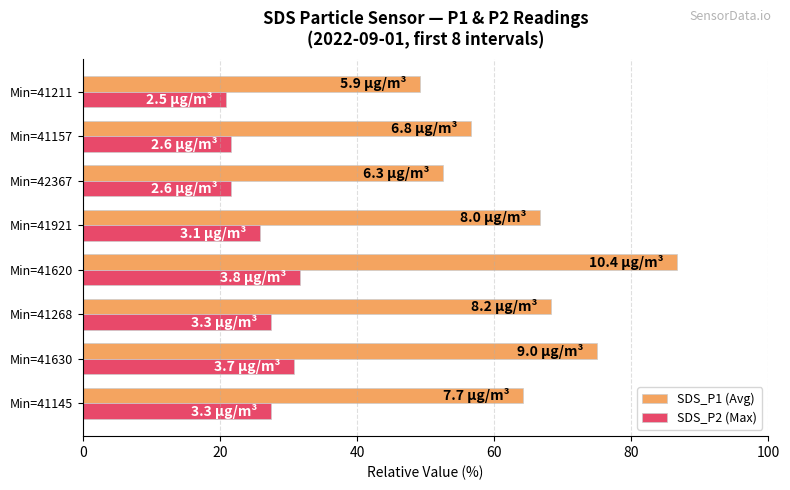

At which category is the sum across all series the highest?

Min=41620